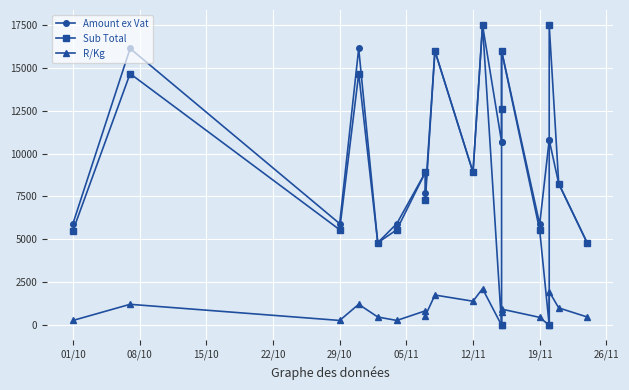

At which category does Sub Total reach its first local peak?

08/10